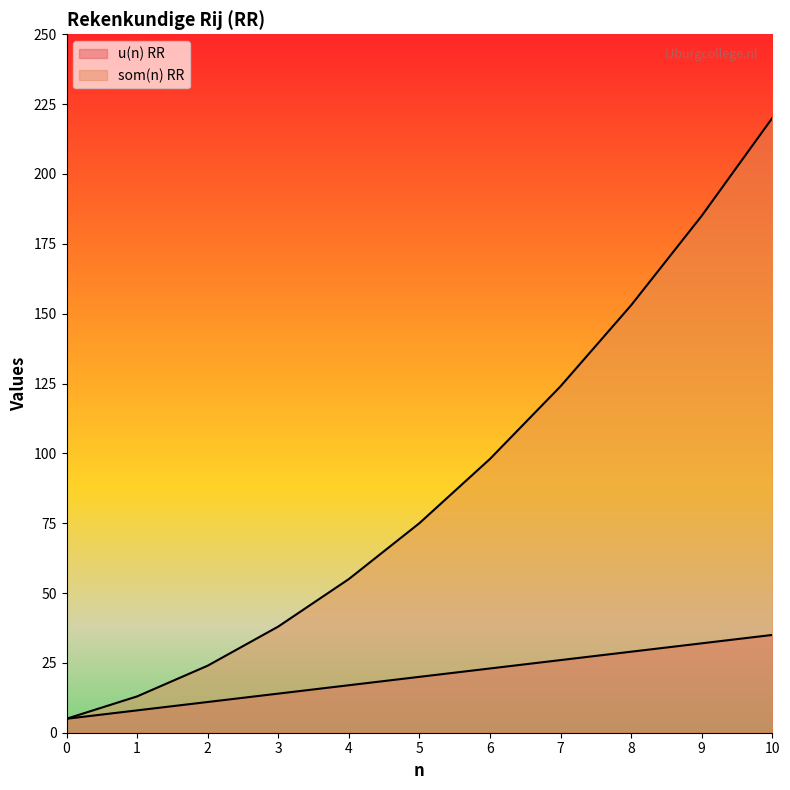

How many data points in som(n) RR are less than 75?

5